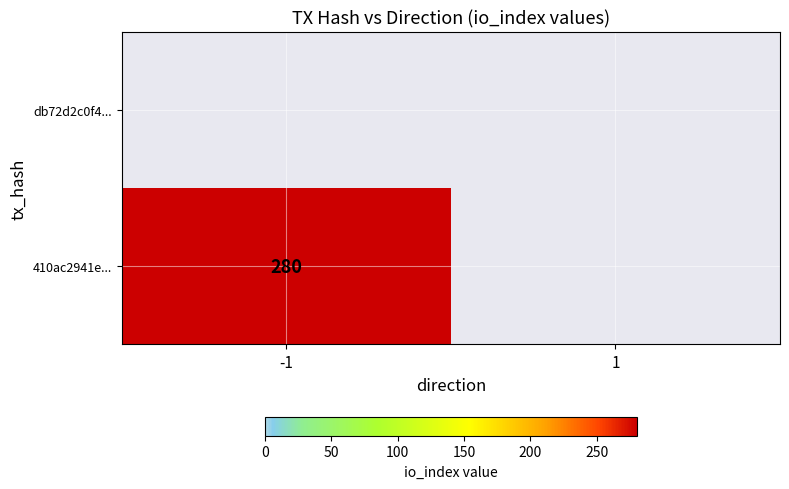

Reading right to left, what are all the values shown in this chart?

410ac2941e169b02389036421fd36afb94e5fef: 1=0	-1=280
db72d2c0f4e519ae578f1ec880bc8281b5835ed: 1=0	-1=0